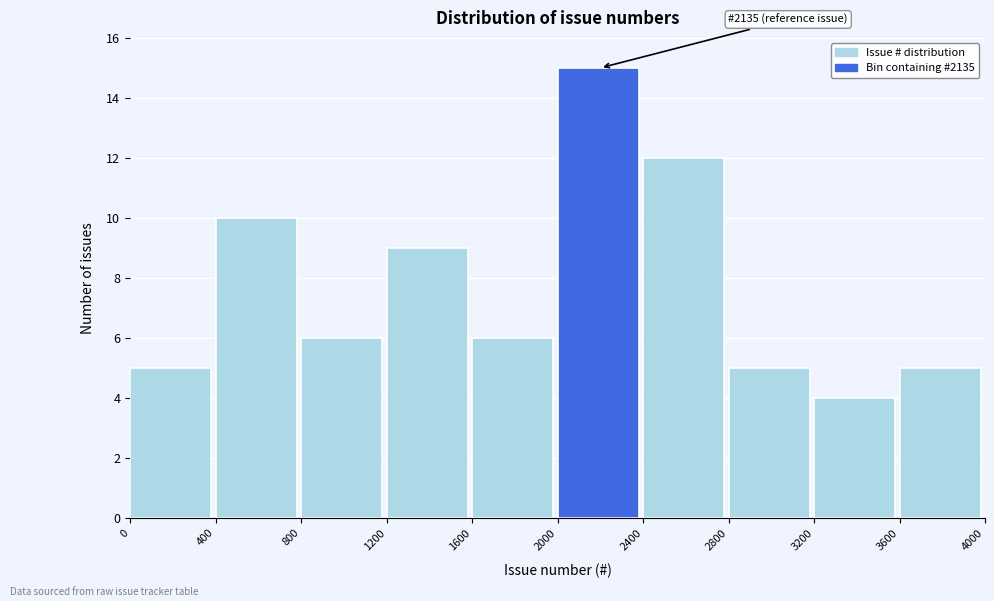

Which range on the x-axis has the tallest bar?

2000 to 2400